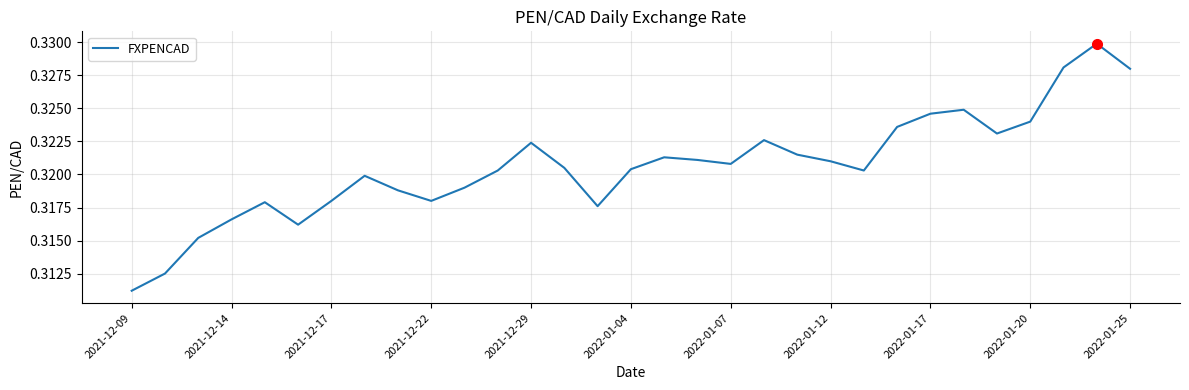

The chart shows a value of 0.6 at 2022-01-17. True or false?

False